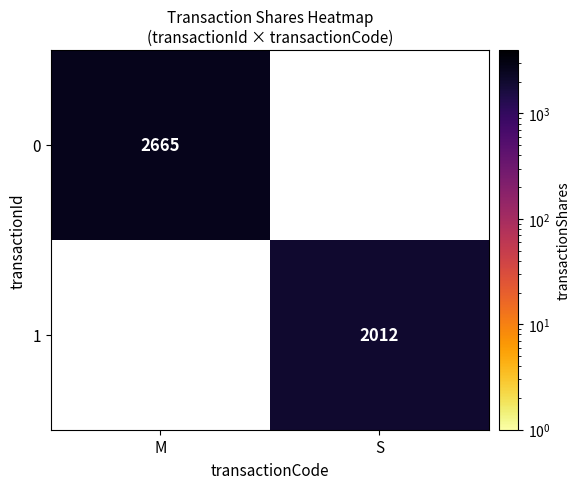

How many distinct data groups are displayed?

2